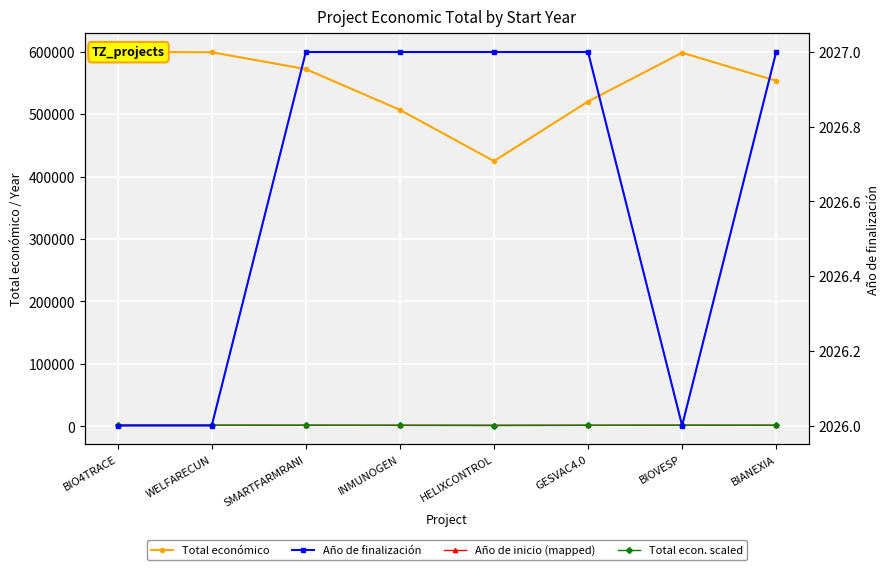

True or false: Total econ. scaled has a value of 1415.7 at HELIXCONTROL.

True